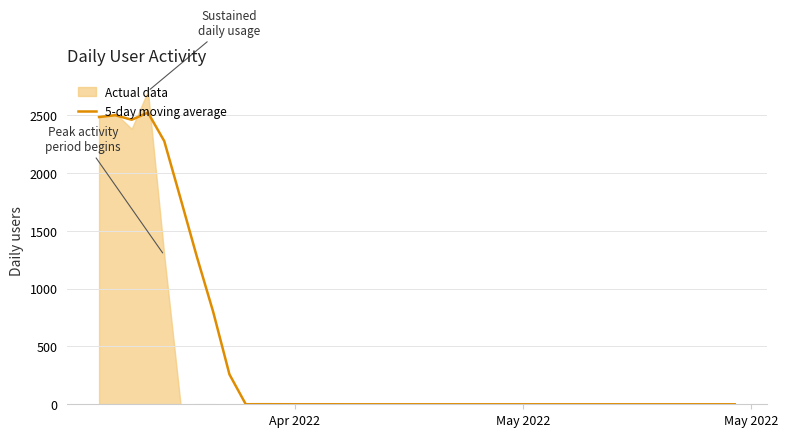

How many categories are shown in the chart?

40